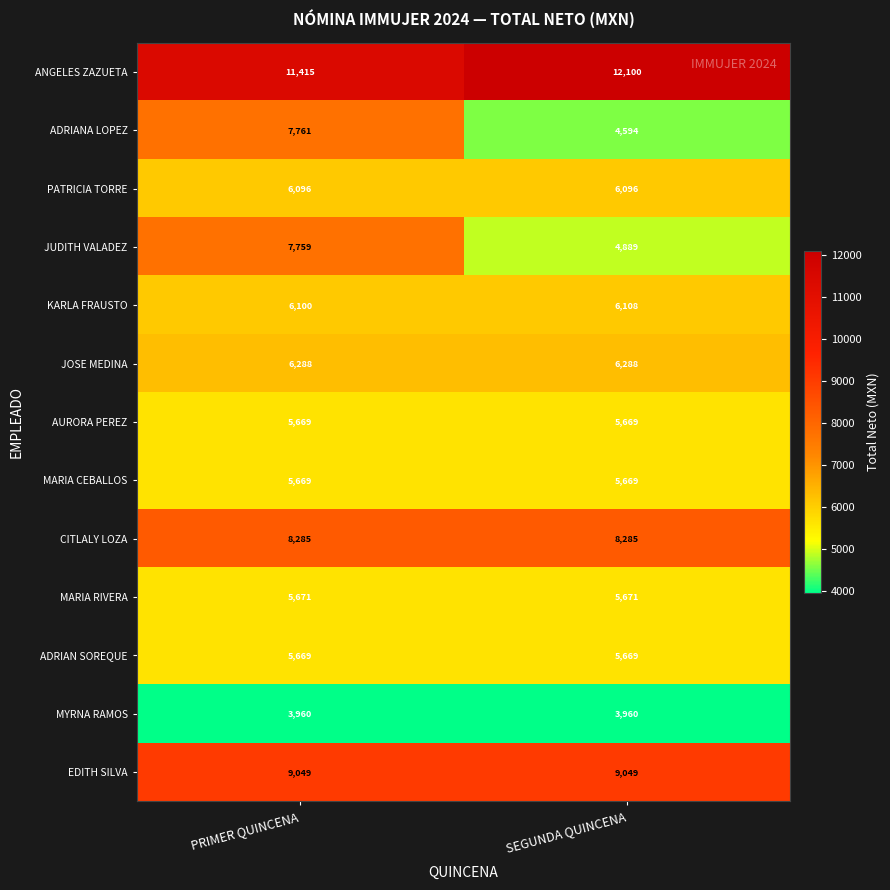

What is the total value across all series at SEGUNDA QUINCENA?

84047